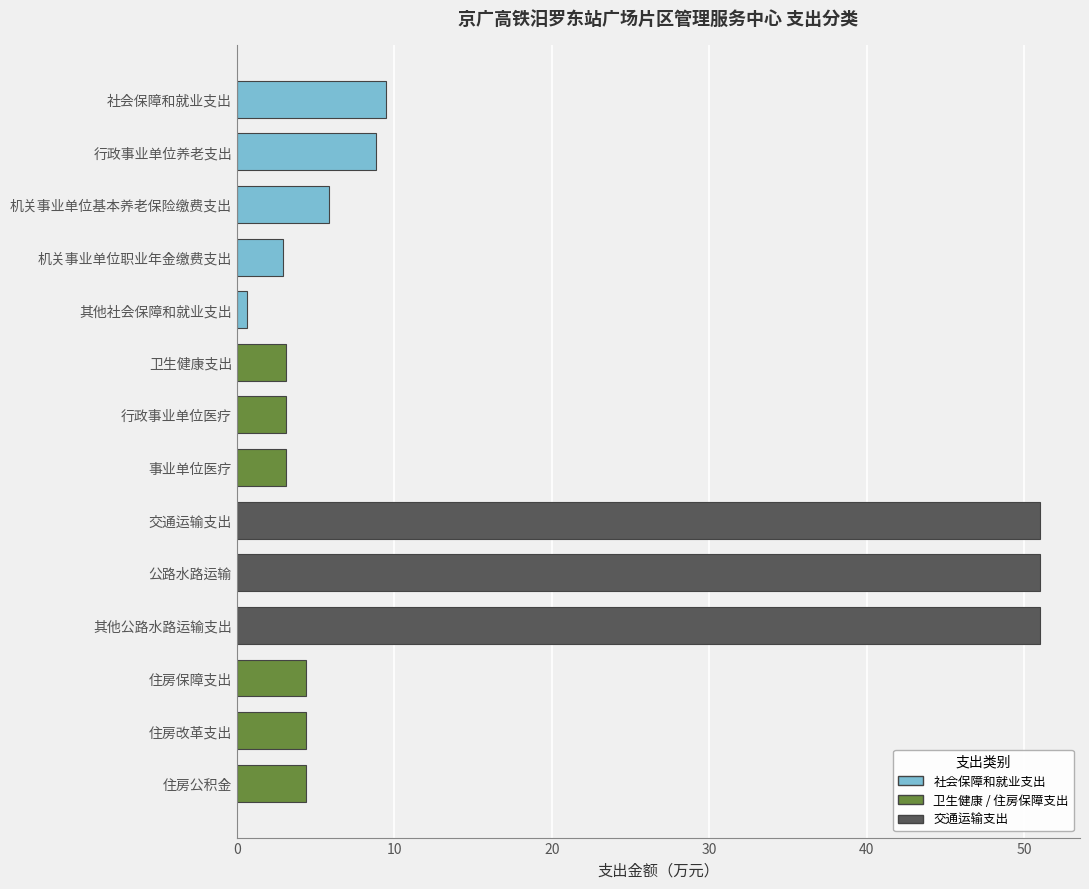

What is the difference between the second highest and minimum values?

50.4